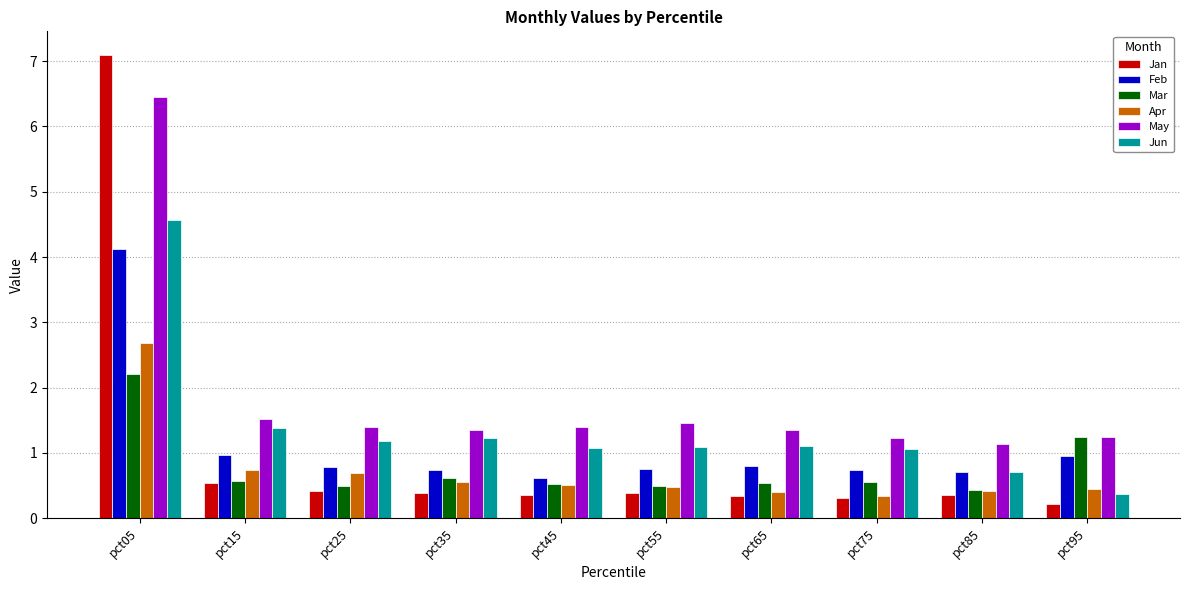

How many bars are there in total?

60